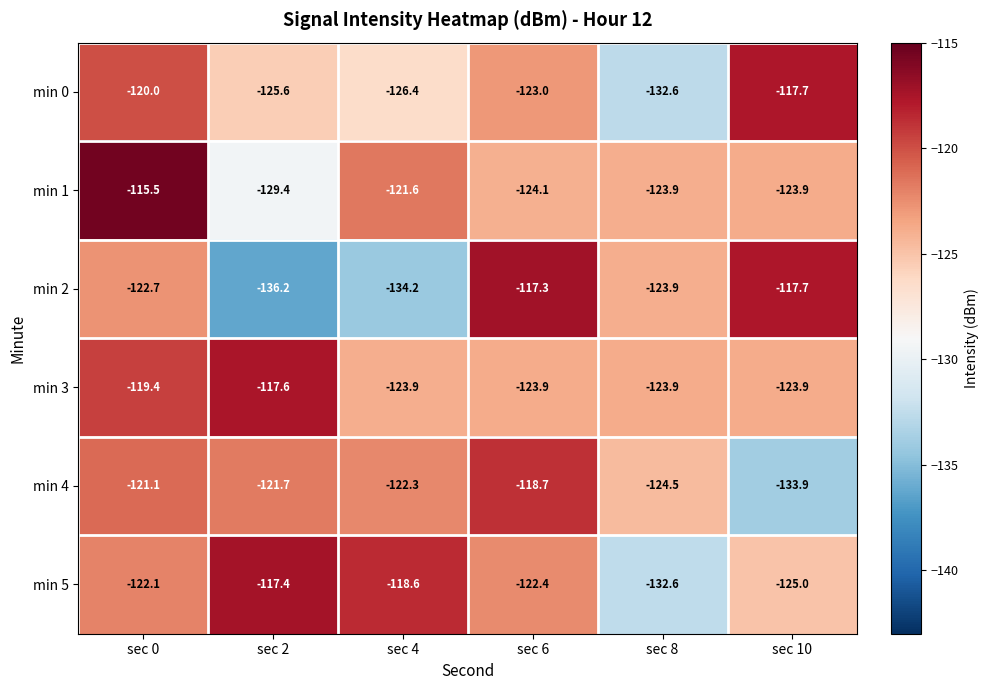

The min 2 series shows -42.3 at sec 0. True or false?

False